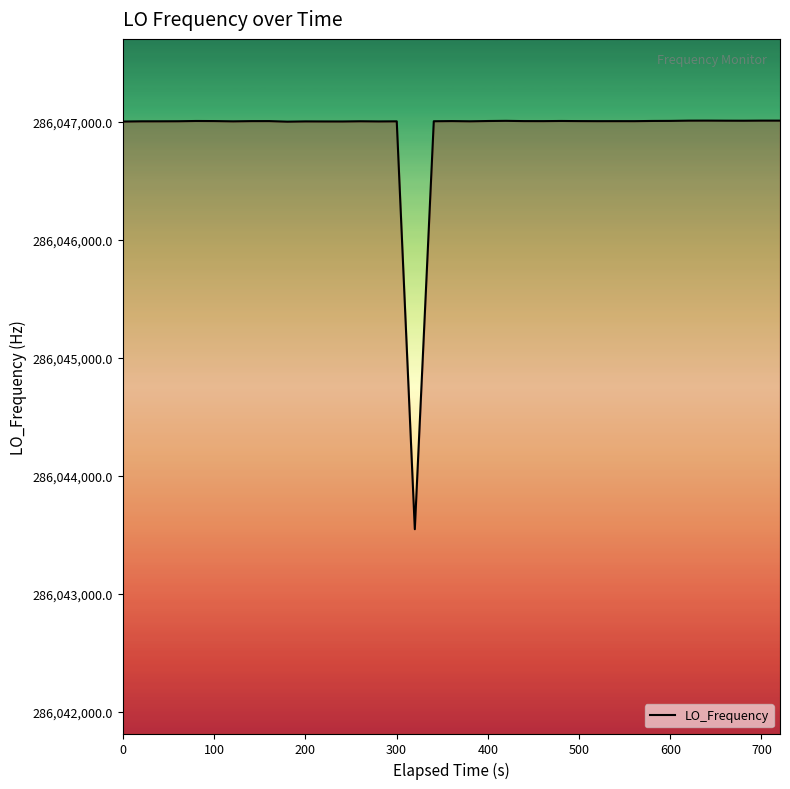

What is the smallest value displayed?

286043547.6